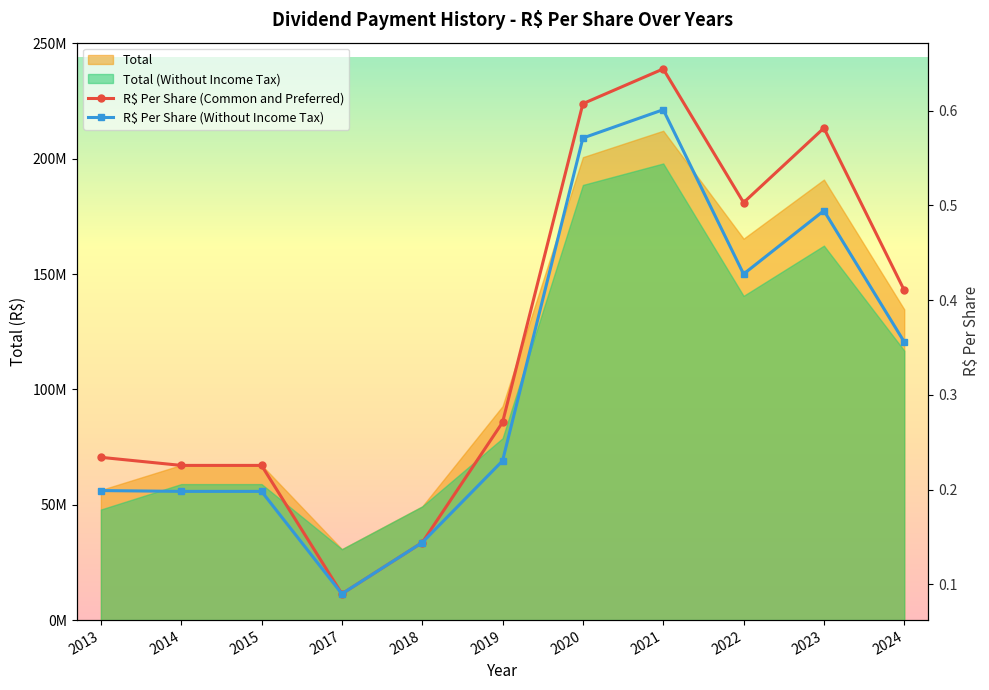

True or false: R$ Per Share (Without Income Tax) has a value of 0.3 at 2014.

False